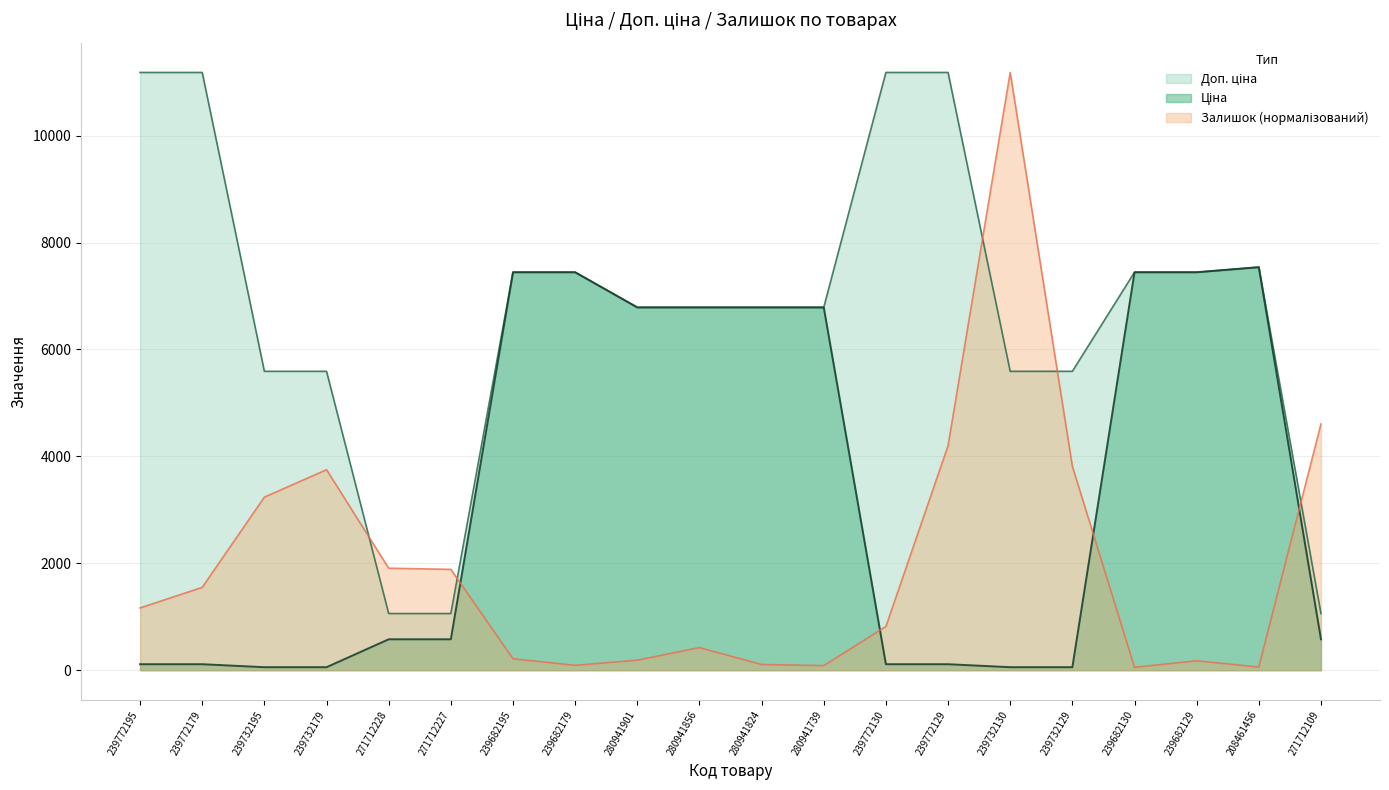

Where is Ціна nearest to the value 3797?

280941901